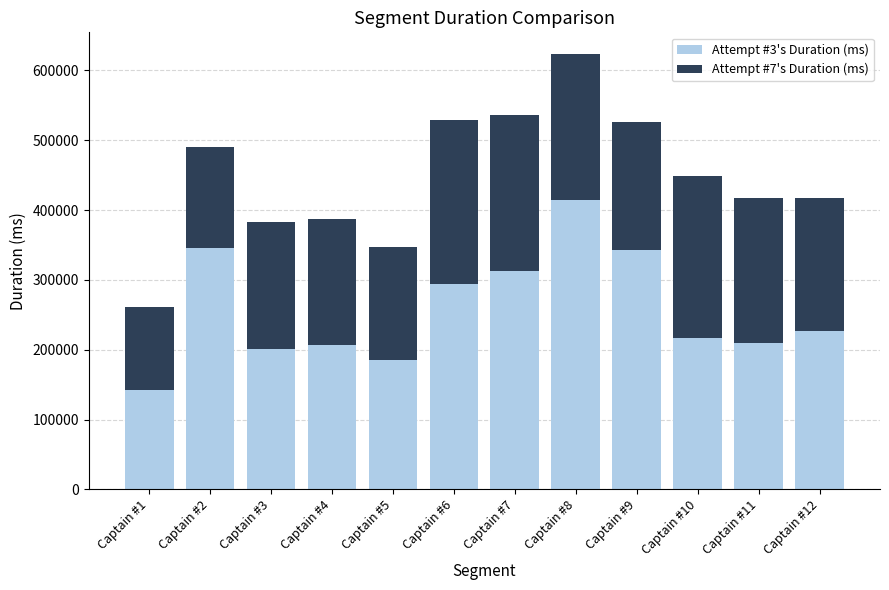

What is the sum of all Attempt #3's Duration (ms) values?

3100284